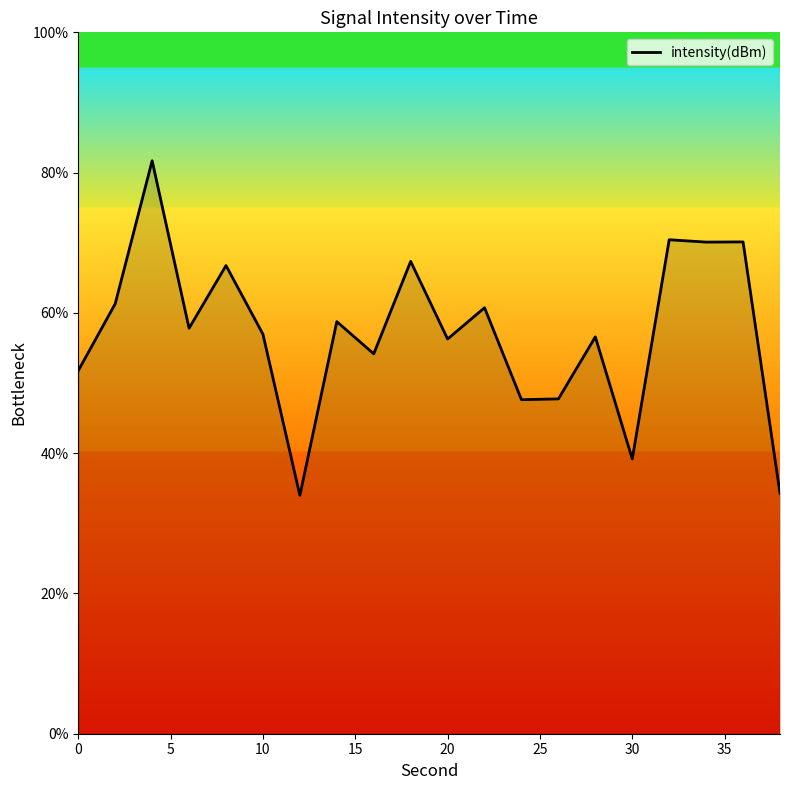

What is the difference between the maximum and minimum values?

47.7